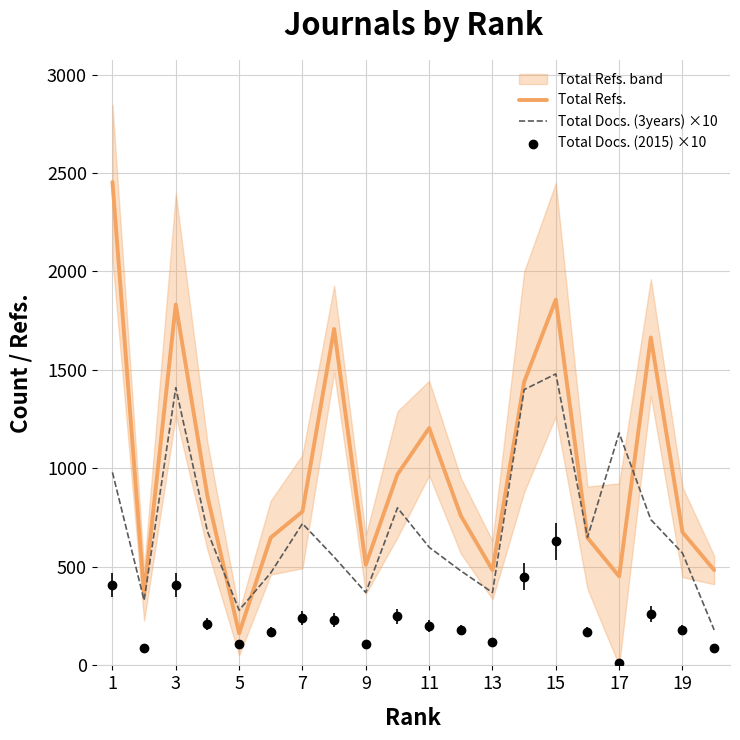

What is the total value across all series at 19?

2020